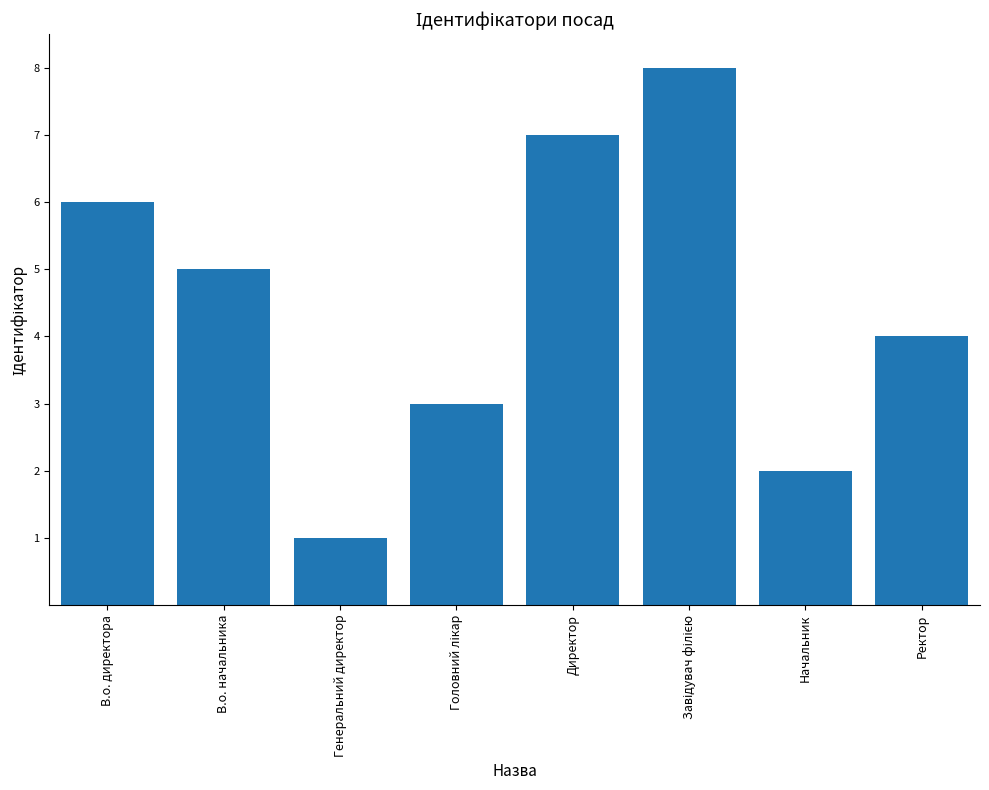

Does the chart contain any negative values?

No